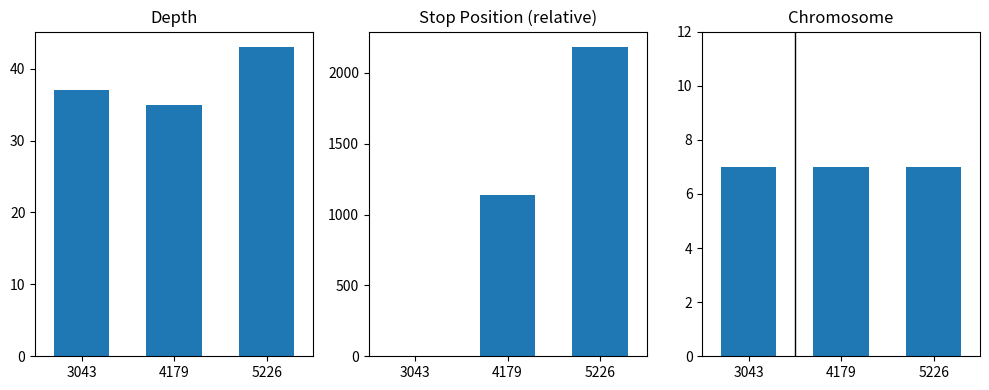

Between 4179 and 5226, which series saw the biggest shift?

stop (relative)